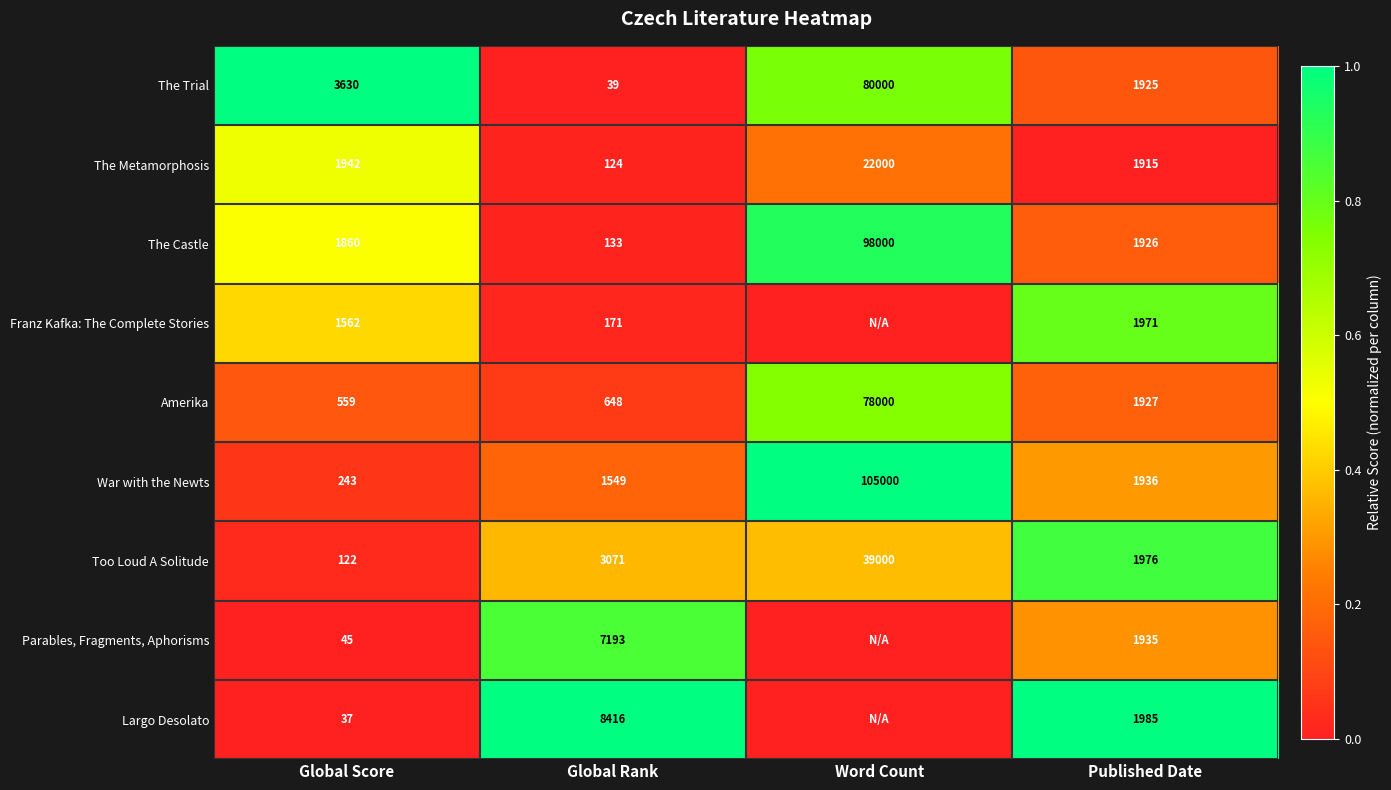

What is the total value across all series at Global Score?

10000